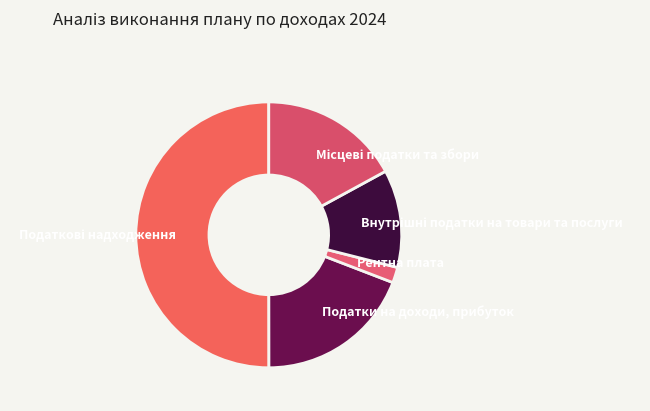

Combined, do Рентна плата and Податки на доходи, прибуток account for over 50%?

No